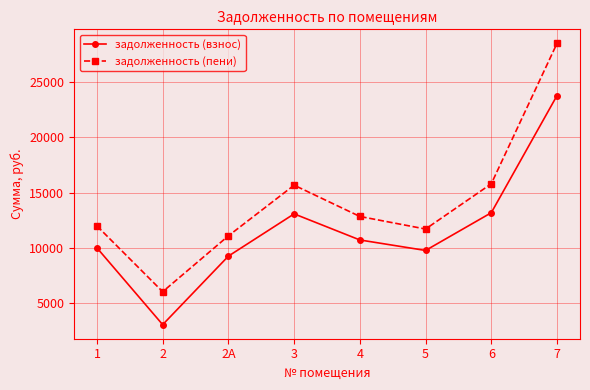

What is the average value of the задолженность (пени) series?

14197.3